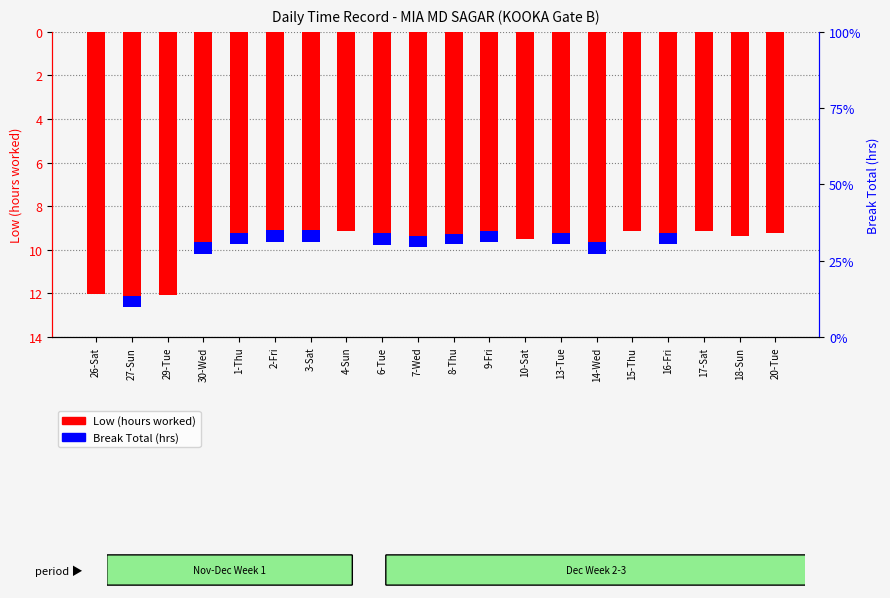

The Low (hours worked) series shows -12.1 at 26-Sat. True or false?

True